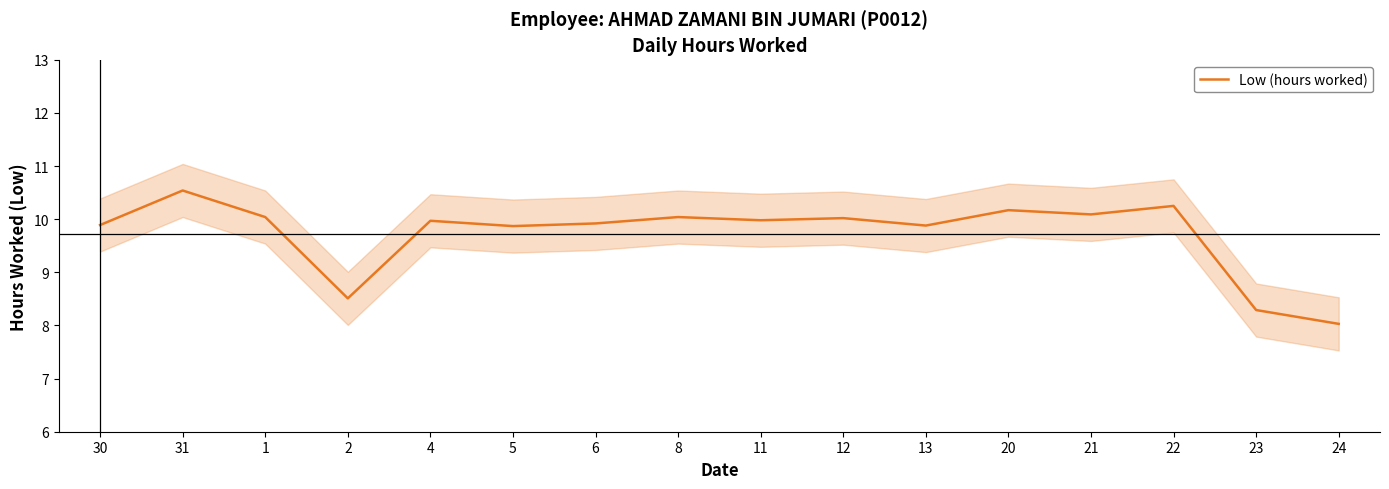

Which has a higher value, 13 or 8?

8